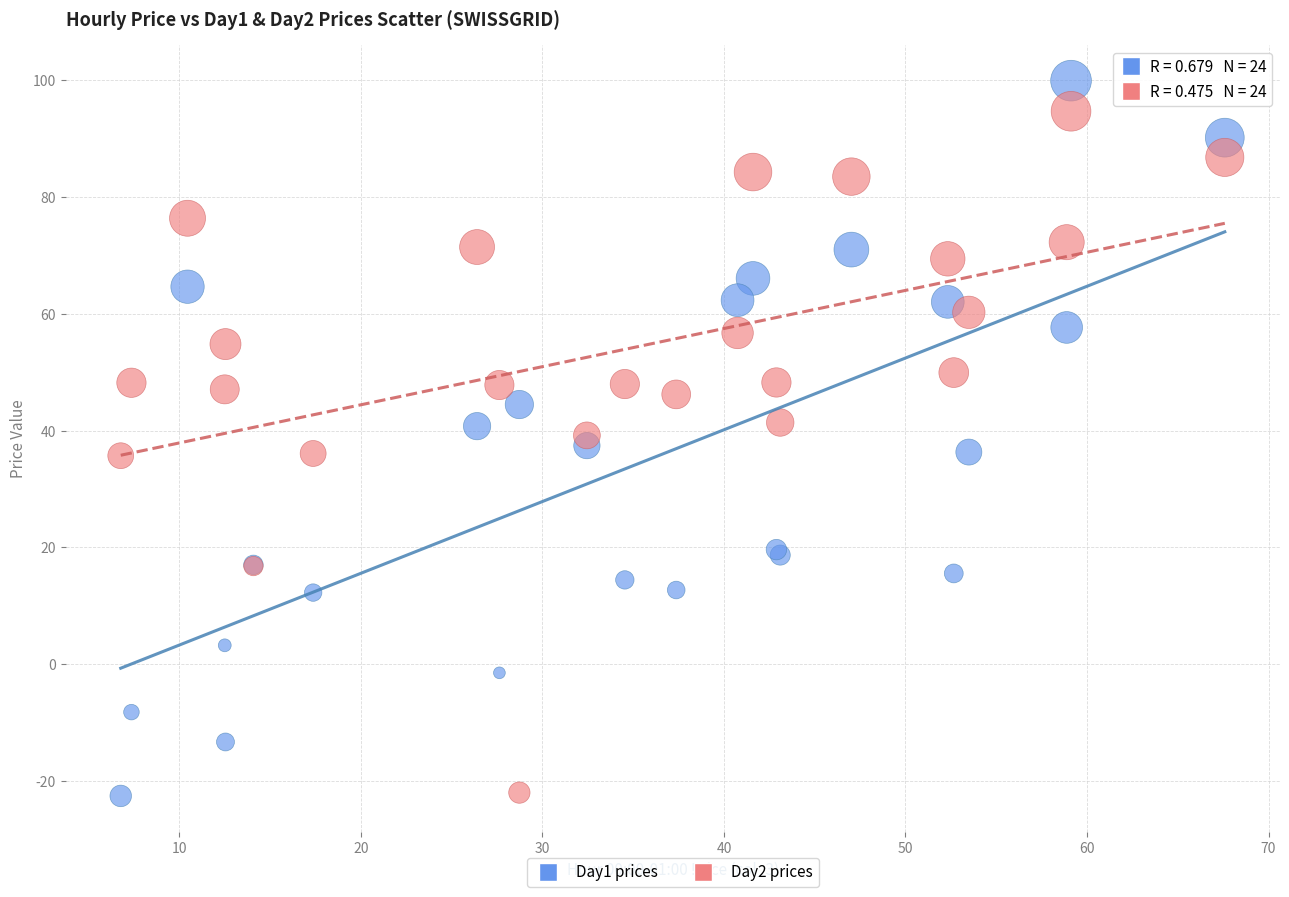

What is the X range (max minus min) for the scatter plot?

60.8